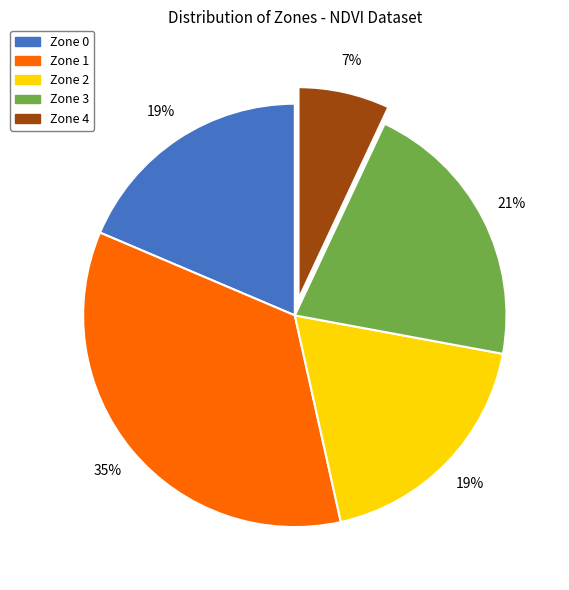

Count the number of slices in the pie.

5